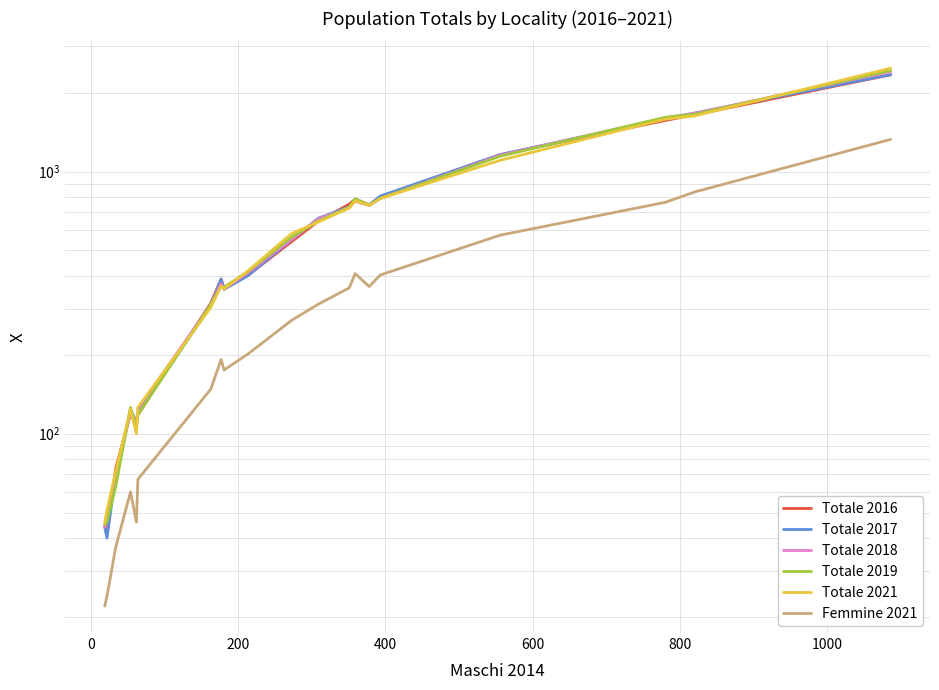

True or false: Femmine 2021 and Totale 2017 intersect in this chart.

False